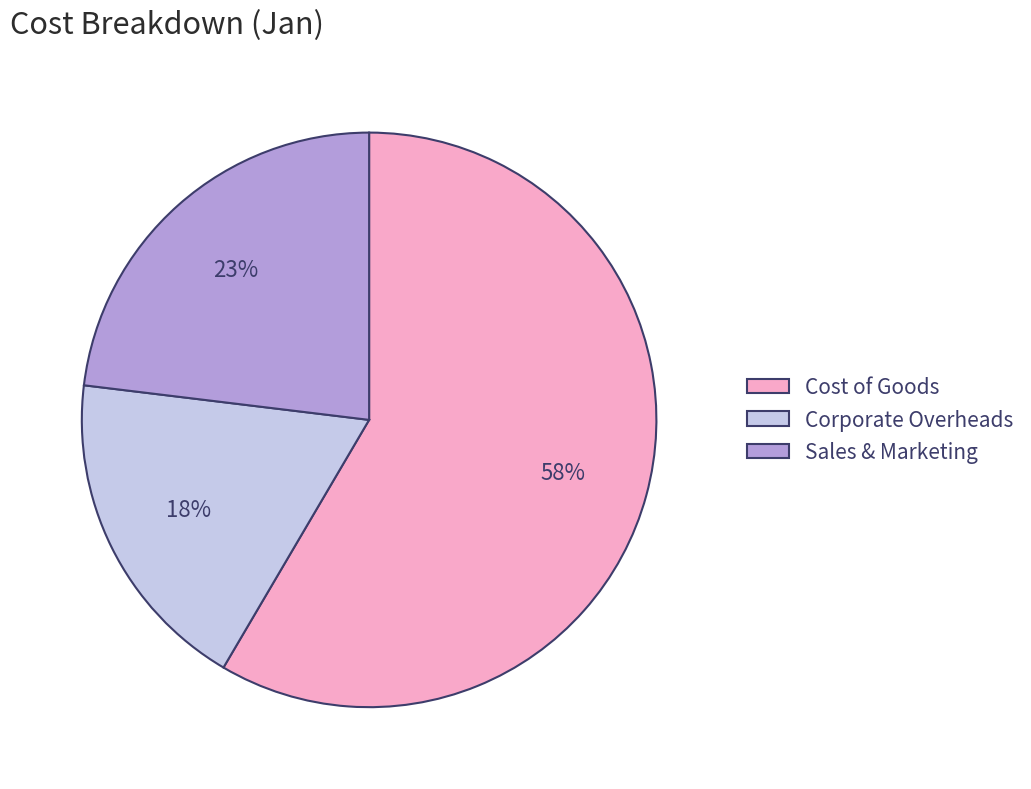

Approximately how many times larger is the value at Sales & Marketing compared to Cost of Goods?

0.4